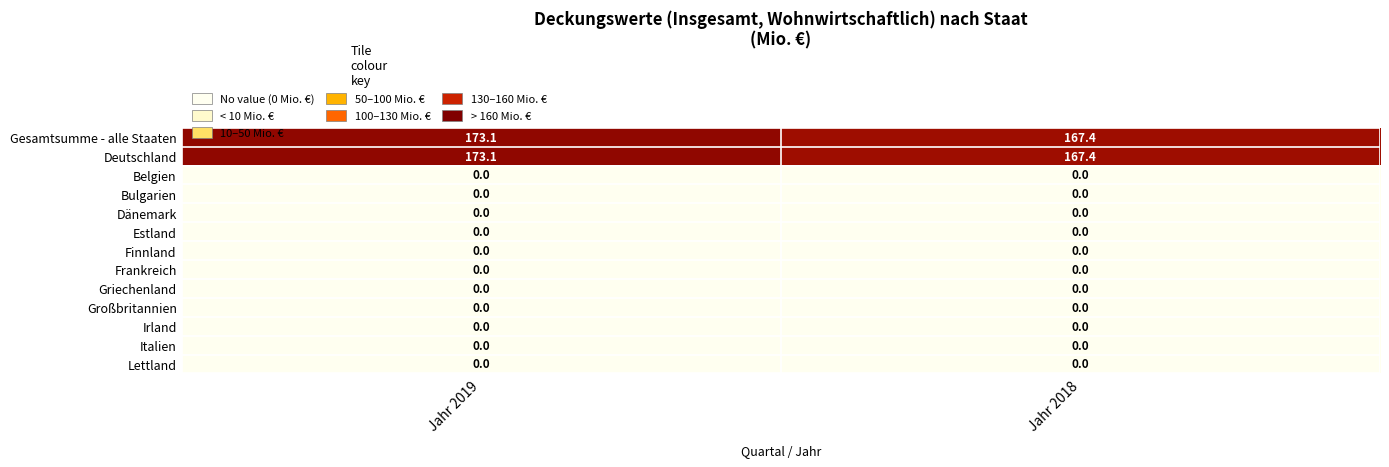

What is the difference between the highest and lowest values at Jahr 2018?

167.4